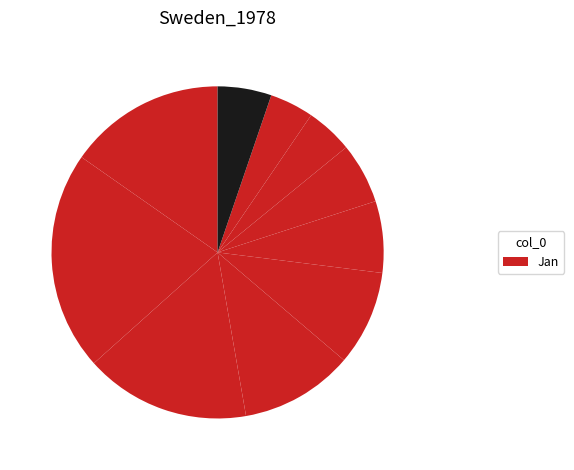

Does any single category account for the majority?

No